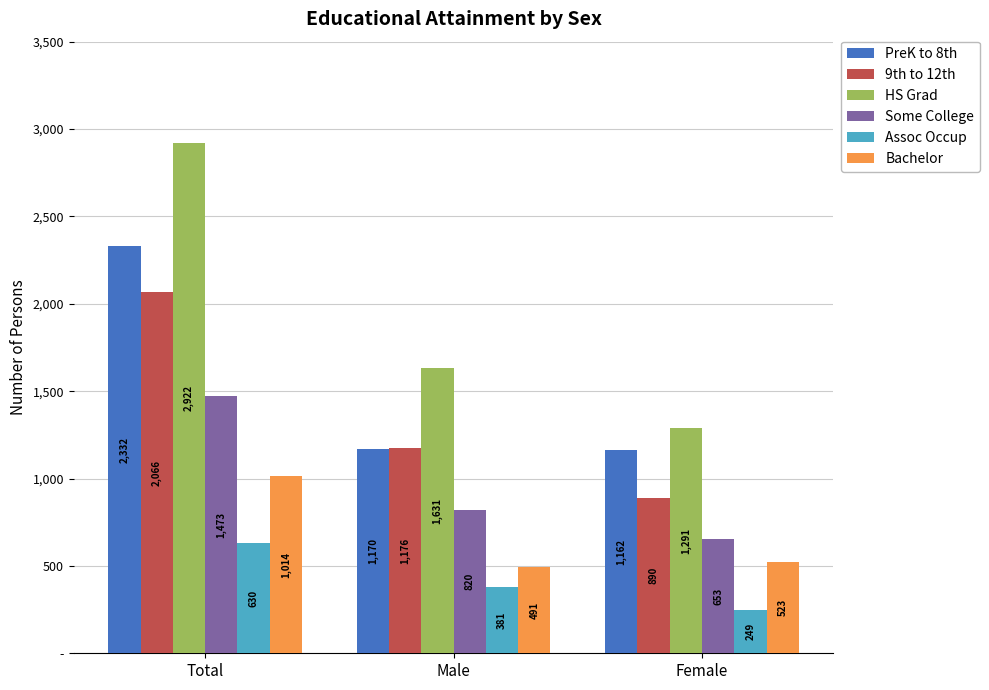

Which series has the largest total across all categories?

HS Grad